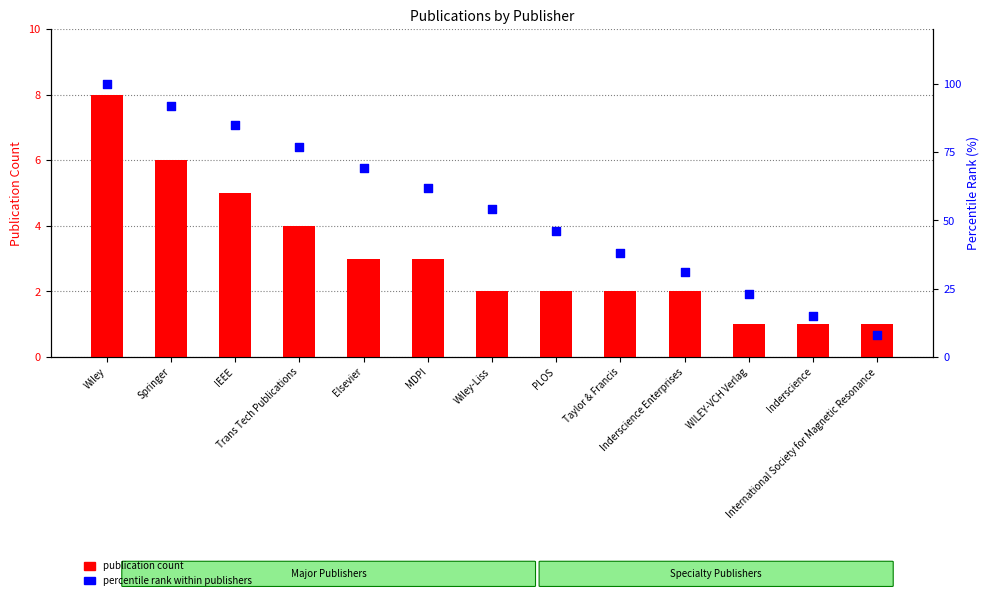

At which category is the sum across all series the highest?

Wiley